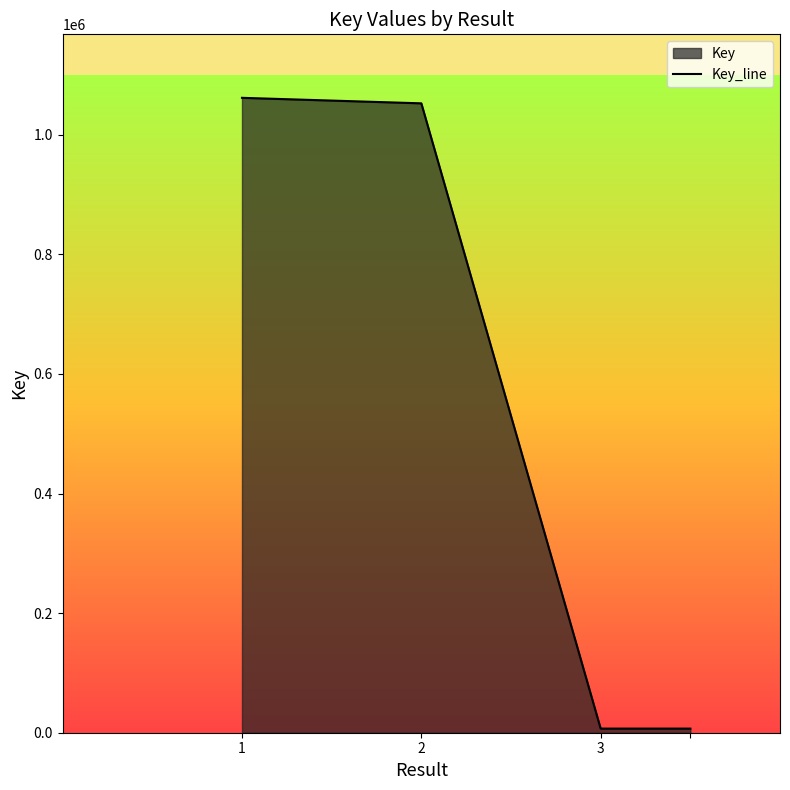

Where is the data nearest to the value 534298?

2